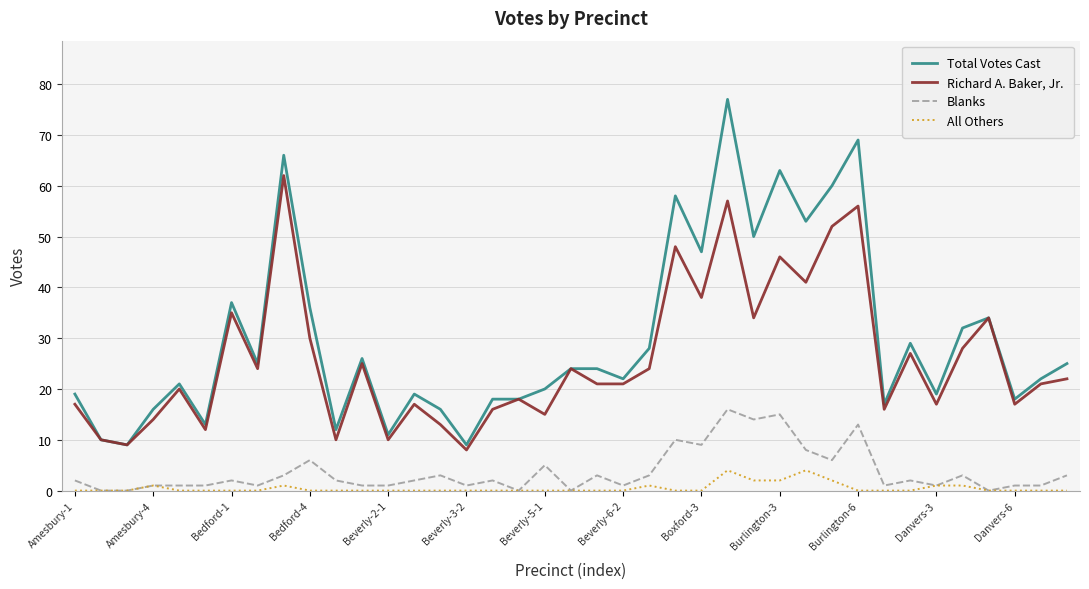

True or false: Total Votes Cast and Blanks cross at least once.

False